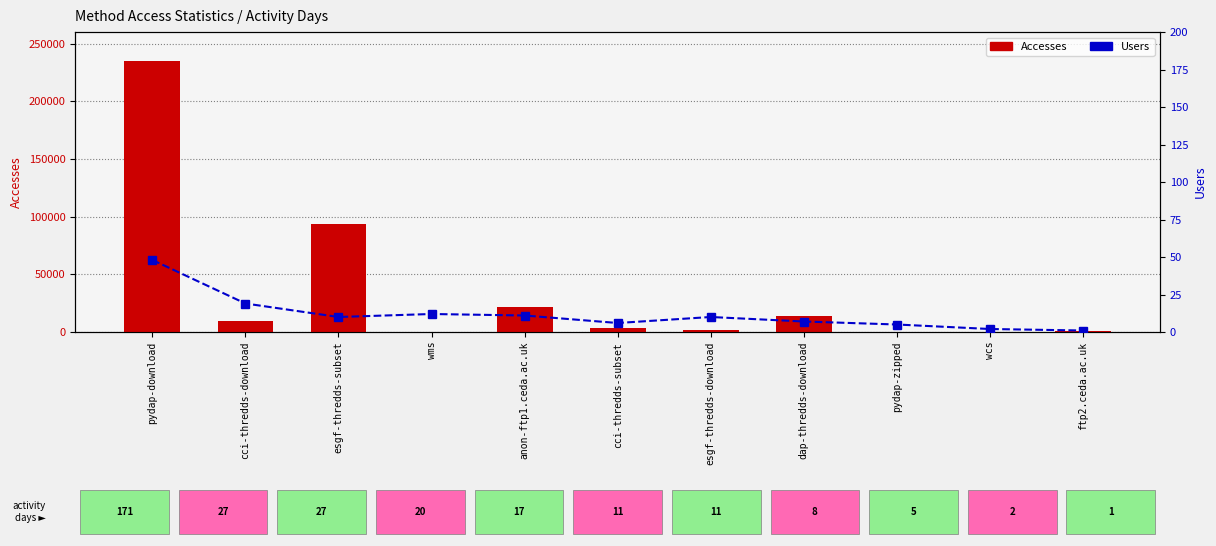

How many series are shown in this chart?

2